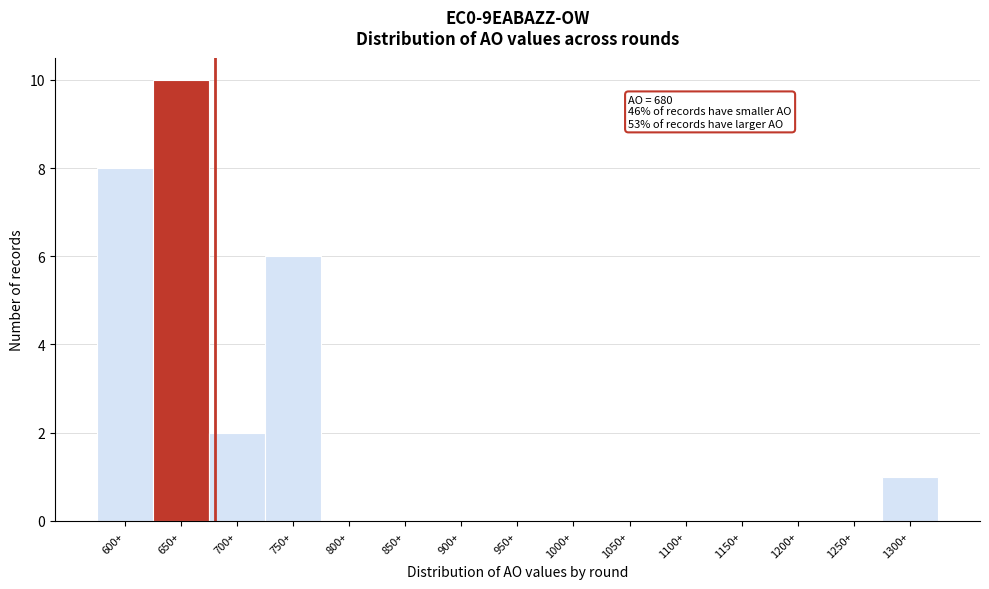

Reading left to right, what are all the values shown in this chart?

600+=8	650+=10	700+=2	750+=6	800+=0	850+=0	900+=0	950+=0	1000+=0	1050+=0	1100+=0	1150+=0	1200+=0	1250+=0	1300+=1